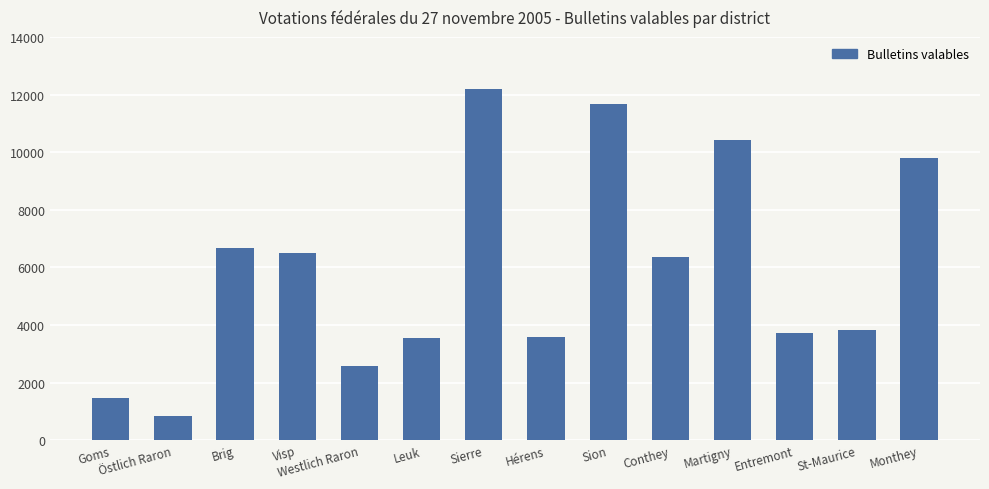

Between Sion and Goms, which is larger?

Sion